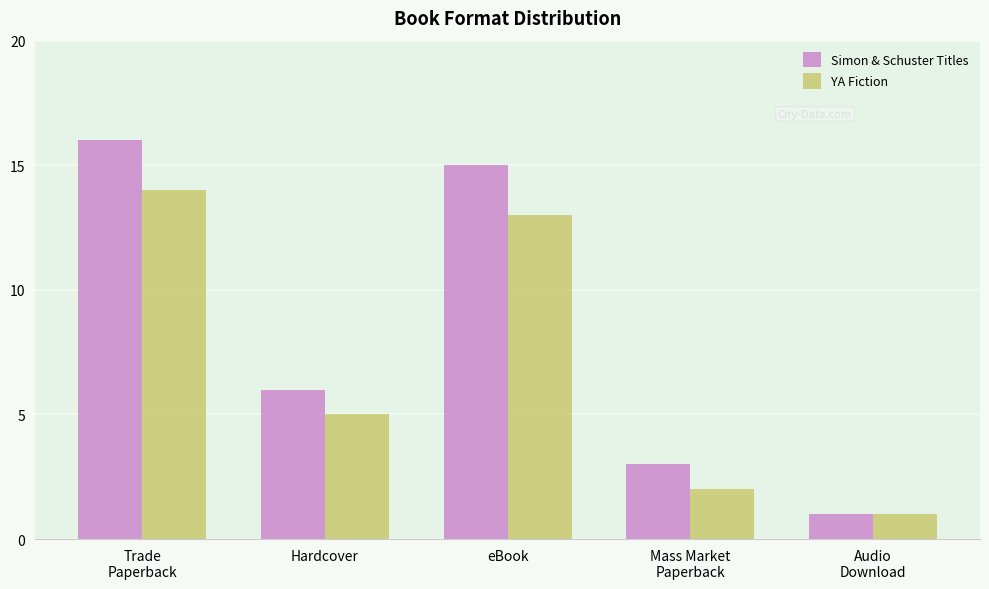

Reading left to right, what are all the values shown in this chart?

Simon & Schuster Titles: Trade
Paperback=16	Hardcover=6	eBook=15	Mass Market
Paperback=3	Audio
Download=1
YA Fiction: Trade
Paperback=14	Hardcover=5	eBook=13	Mass Market
Paperback=2	Audio
Download=1